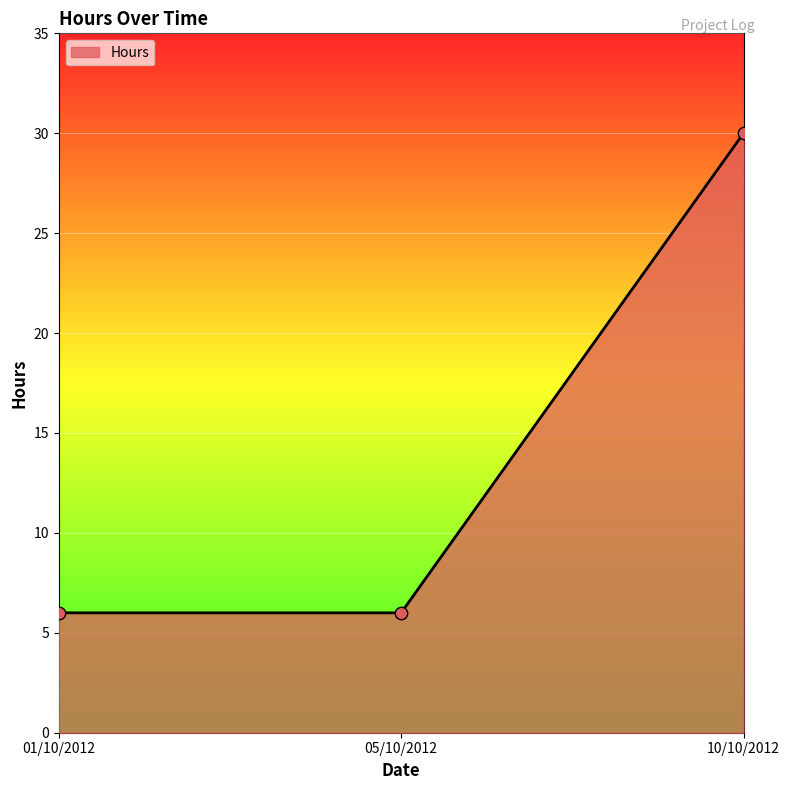

What is the ratio of the value at 10/10/2012 to the value at 01/10/2012?

5.0